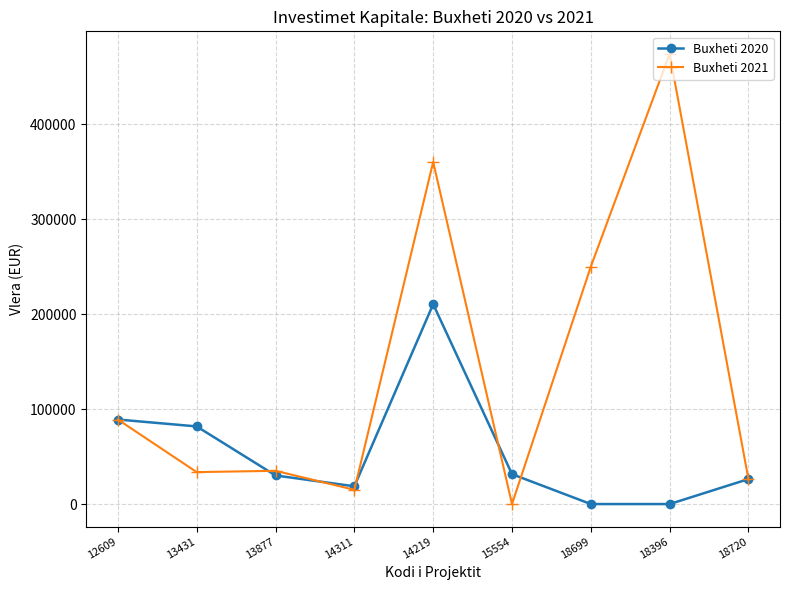

Which series has the largest total across all categories?

Buxheti 2021